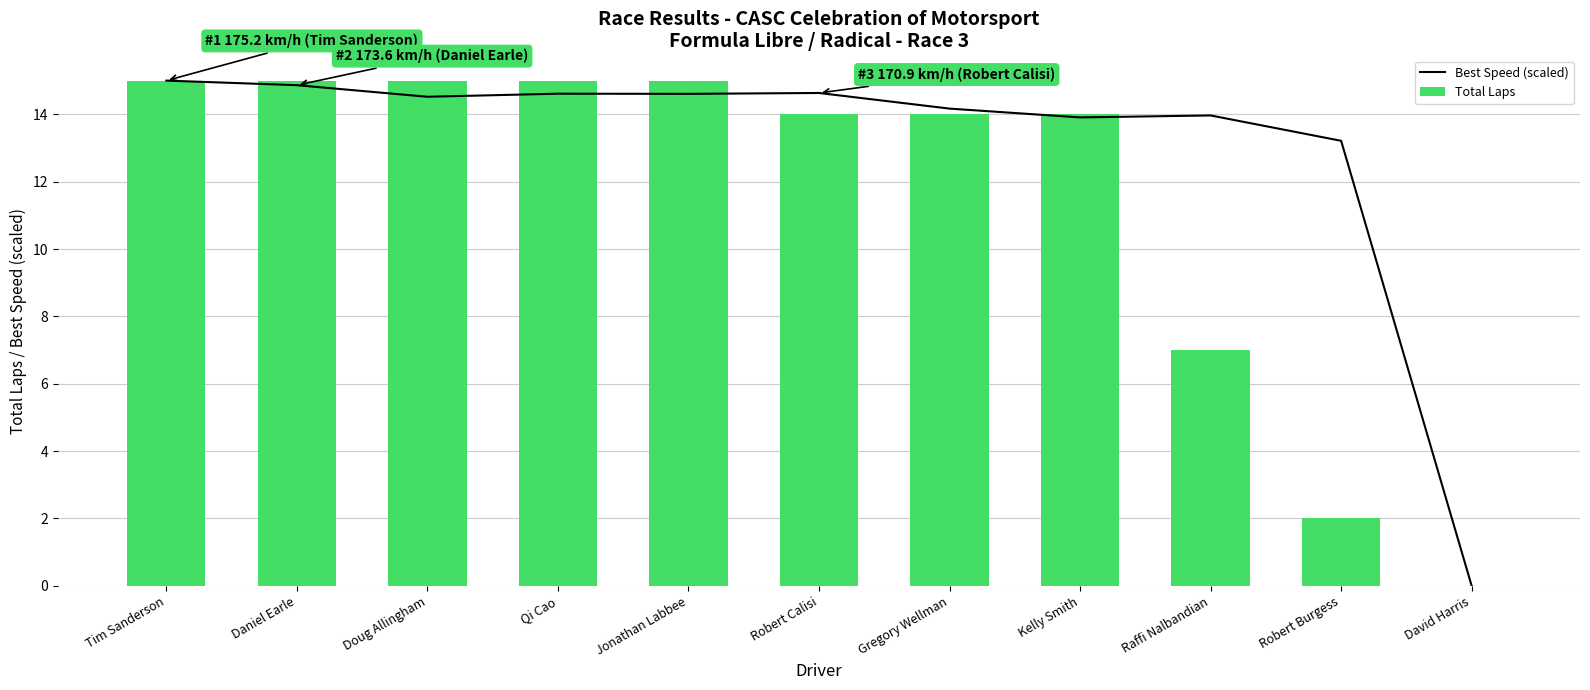

At which label does Best Speed (scaled) first exceed 14?

Tim Sanderson